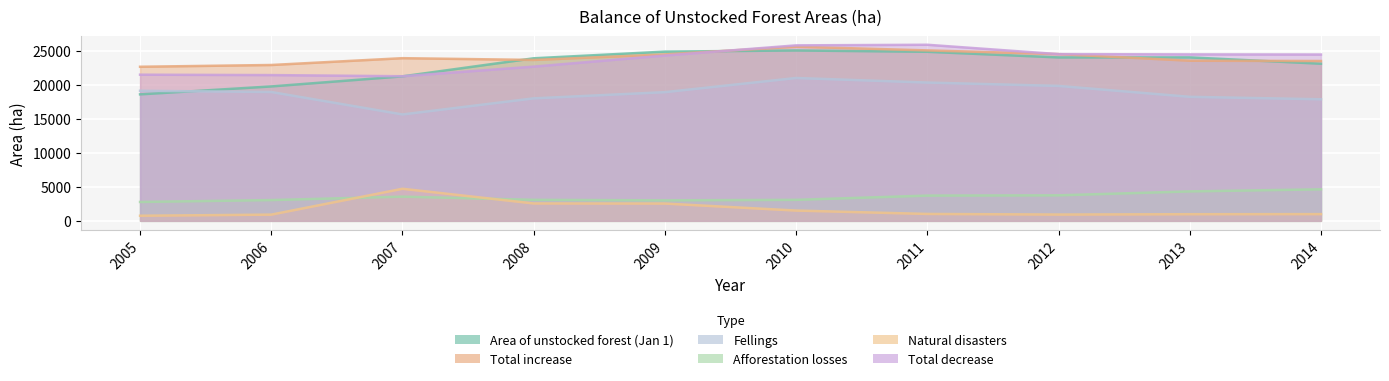

List the labels in order of Area of unstocked forest (Jan 1) value, smallest first.

2005, 2006, 2007, 2014, 2008, 2012, 2013, 2011, 2009, 2010